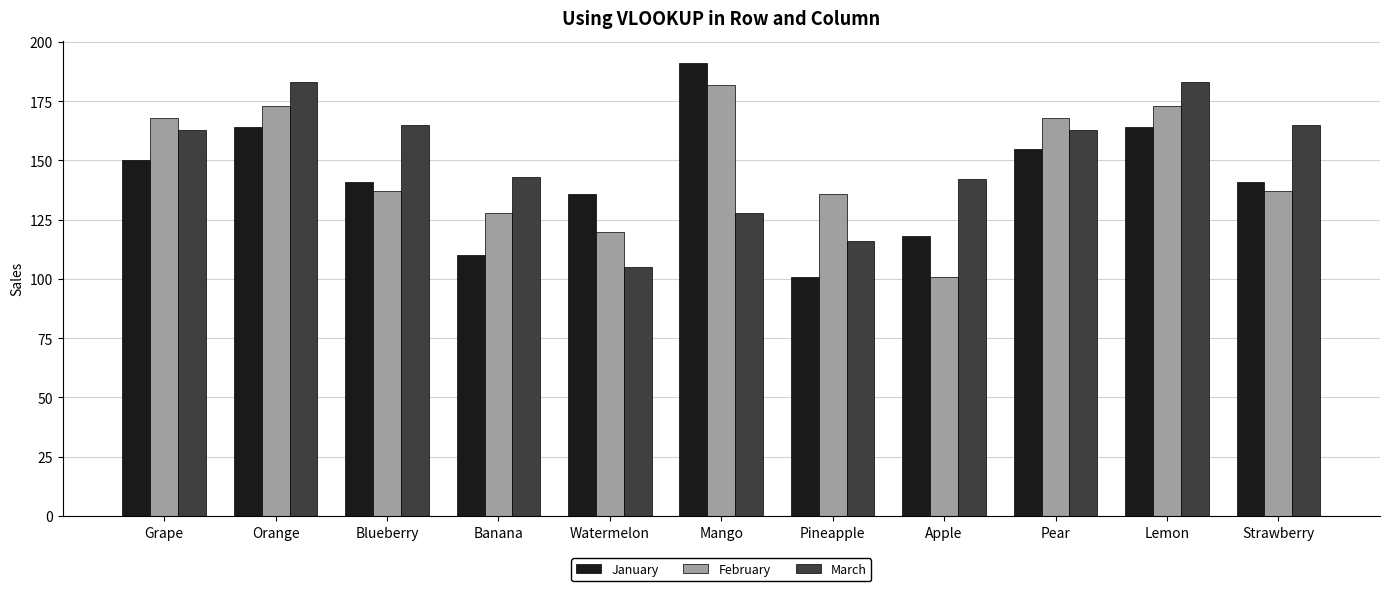

Which series changed the most between Lemon and Strawberry?

February